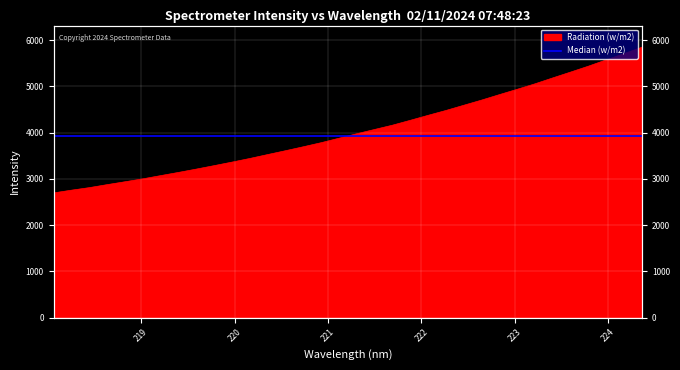

How many lines are shown in the chart?

1